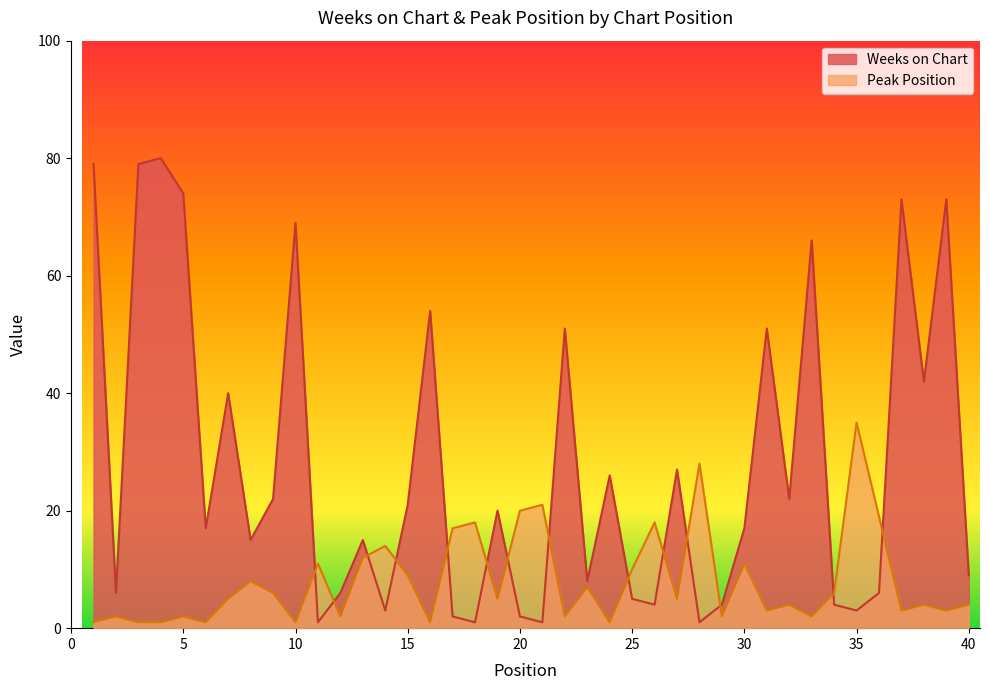

True or false: Peak Position and Weeks on Chart cross at least once.

True